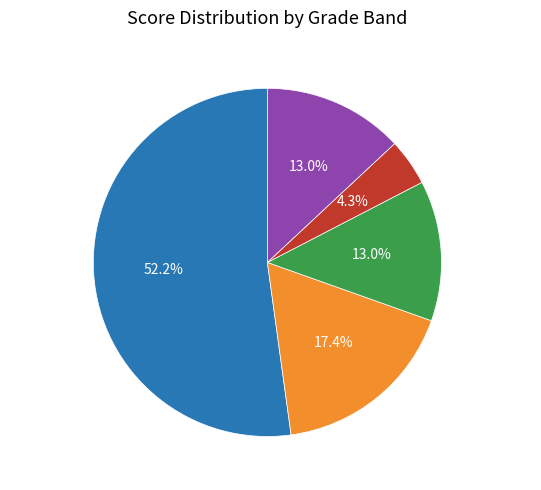

Which has a higher value, 中等(15-19) or 优秀(≥25)?

优秀(≥25)